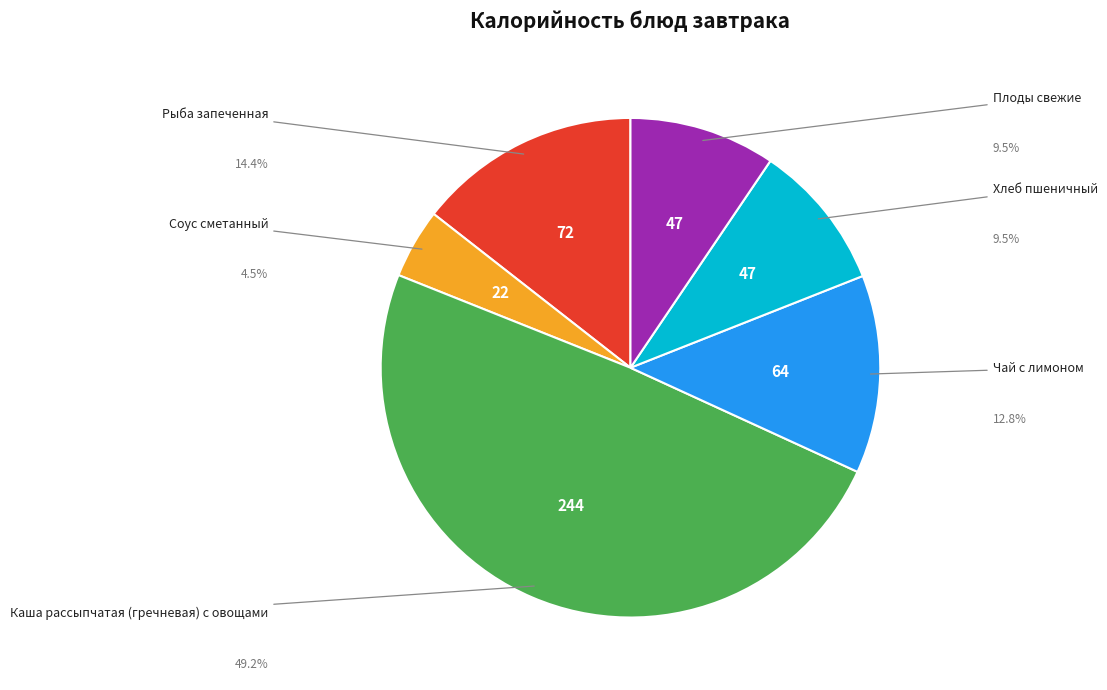

Is there any slice that represents more than half of the pie?

No